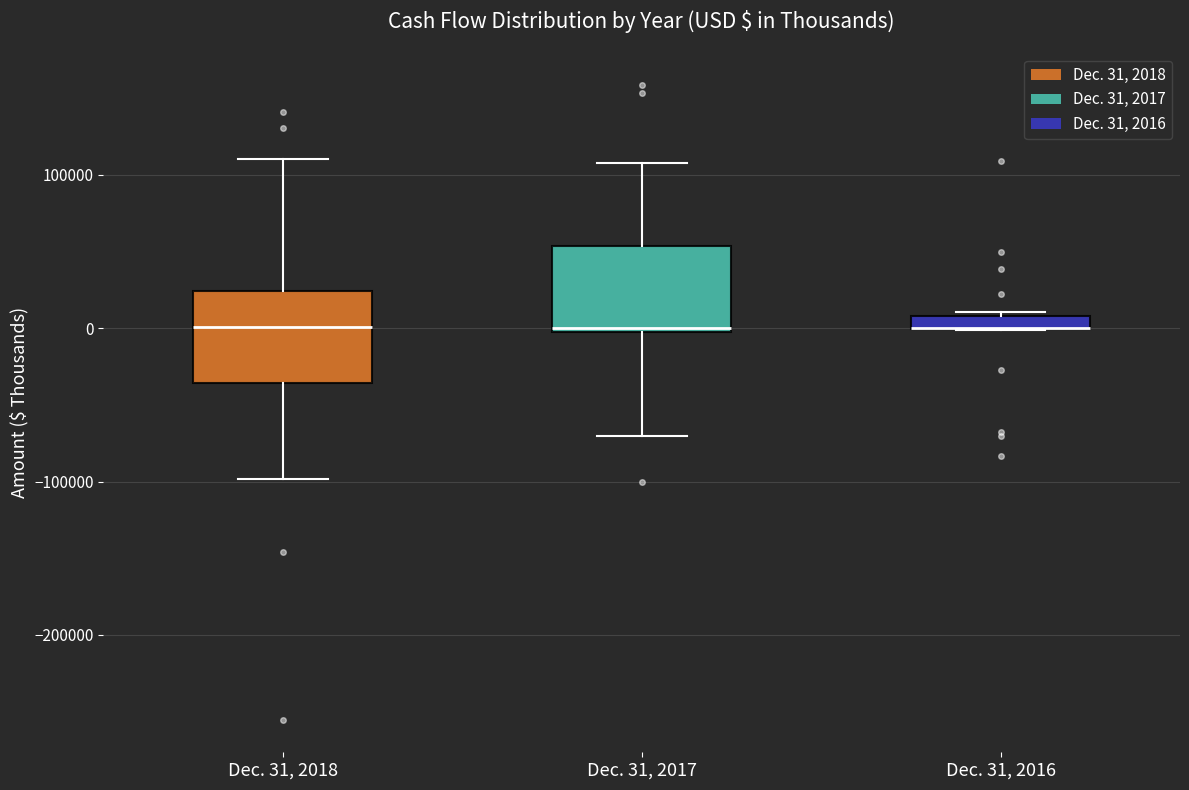

Where does the median line of the box for Dec. 31, 2018 sit on the y-axis? The values are not printed on the chart, so give them approximately, as read against the axis.

0